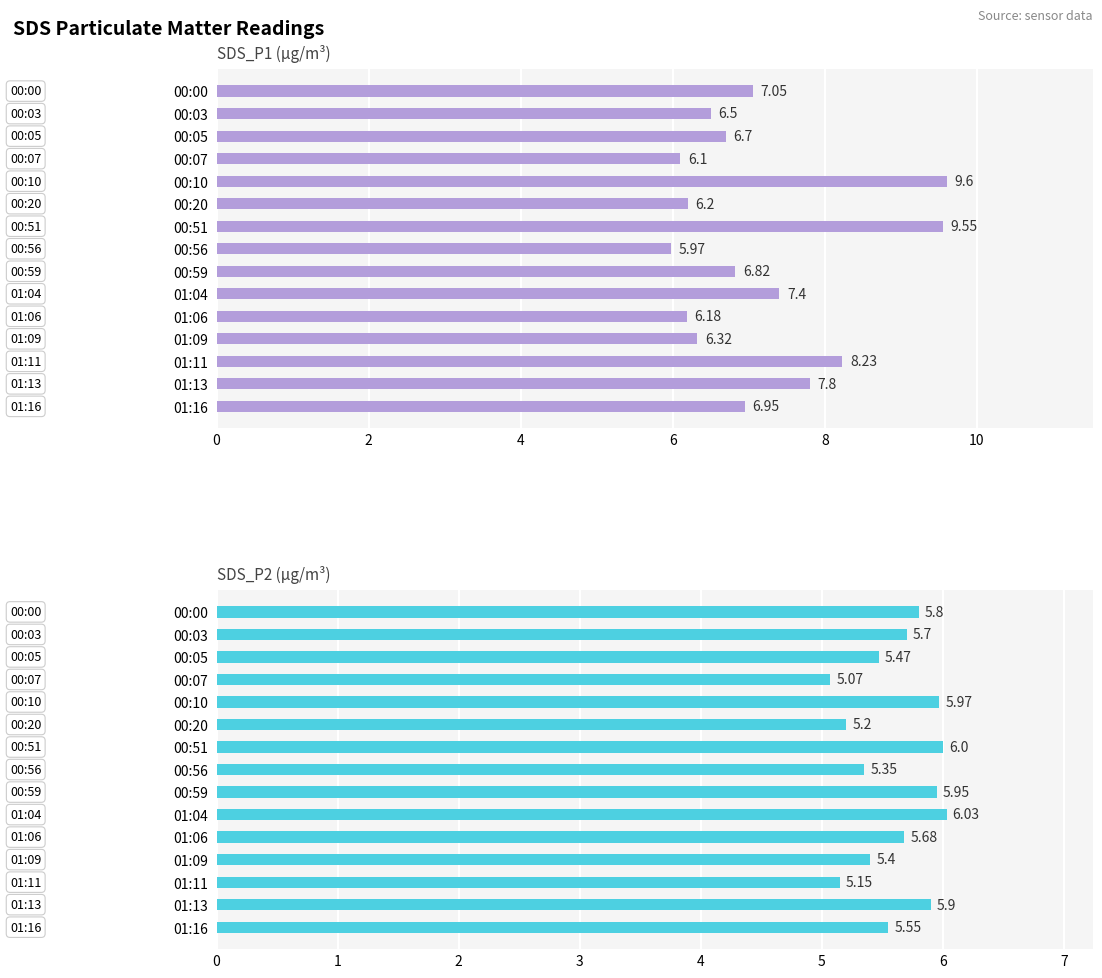

What is the average value of the SDS_P1 series?

7.2